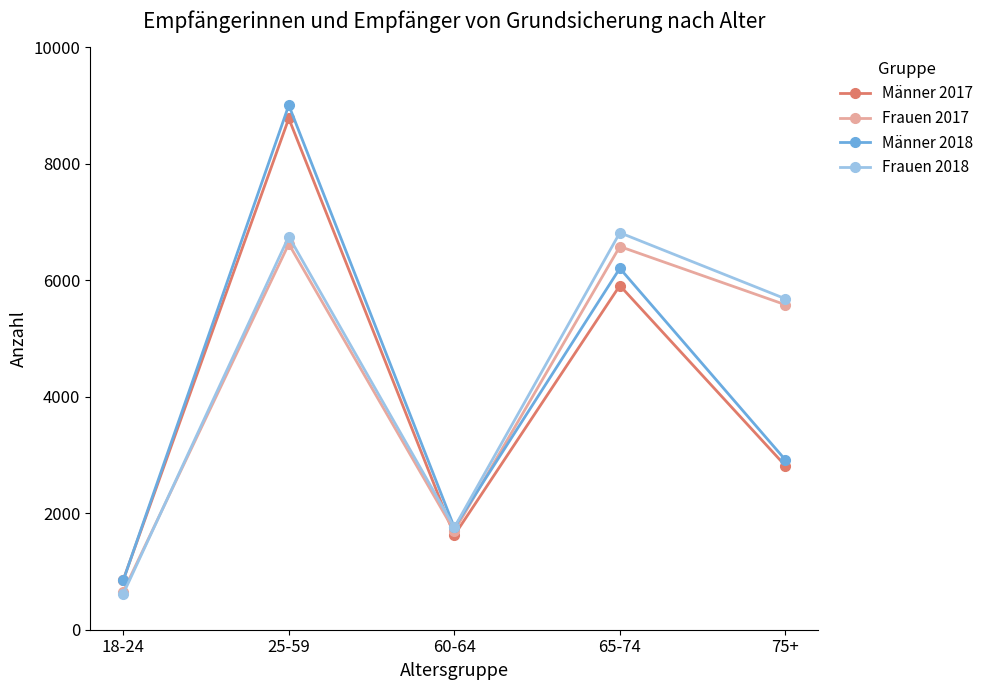

How many lines are shown in the chart?

4